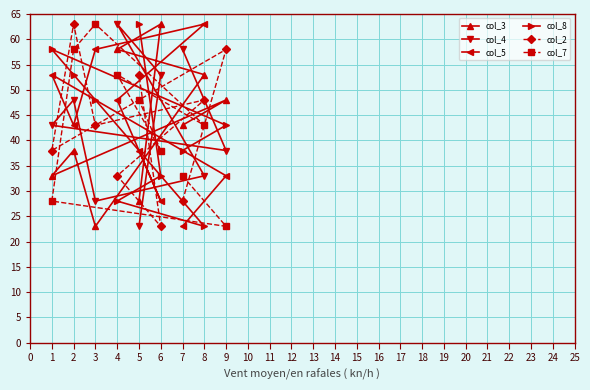

In col_3, how many points are higher than both neighbors (excluding endpoints)?

3